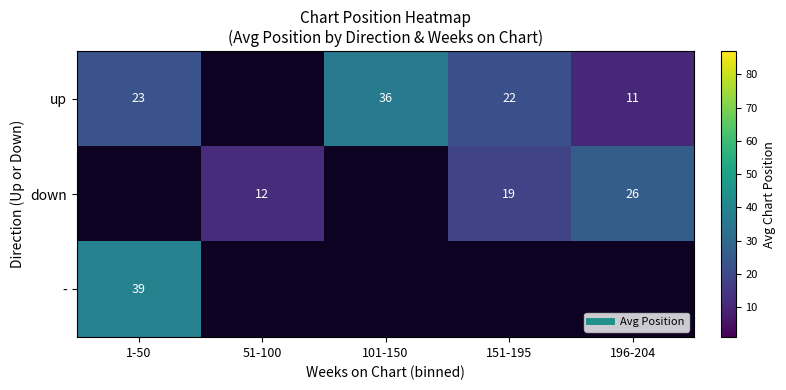

What is the minimum value for up?

11.0